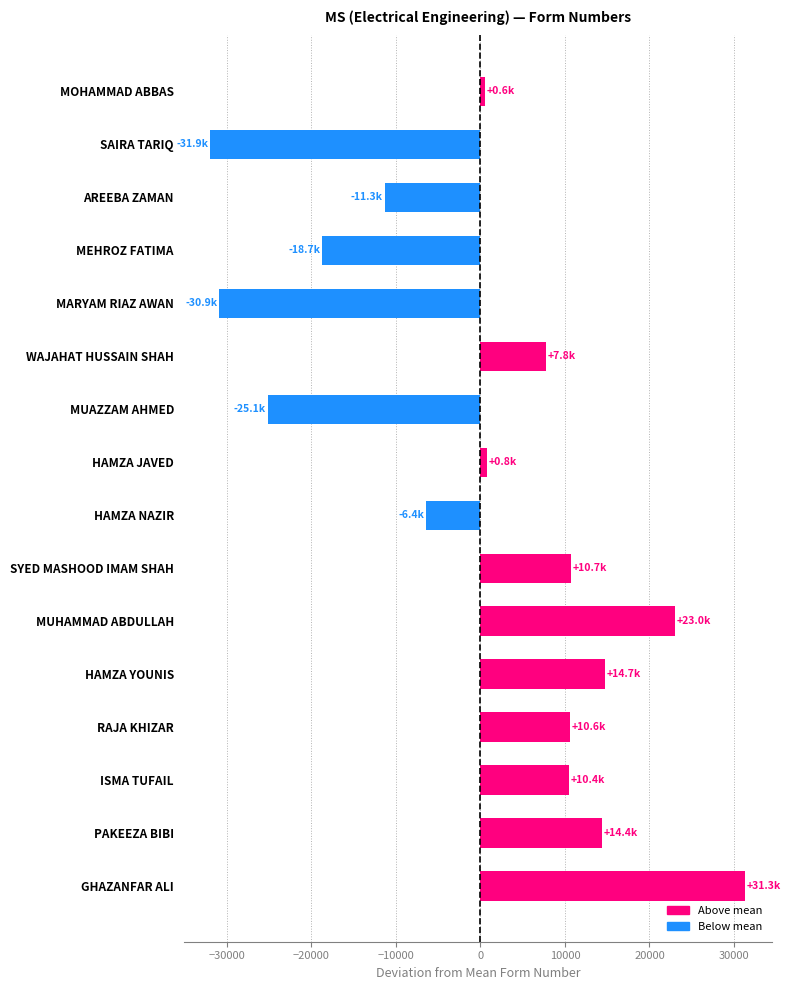

What is the label of the 14th bar from the top?

ISMA TUFAIL